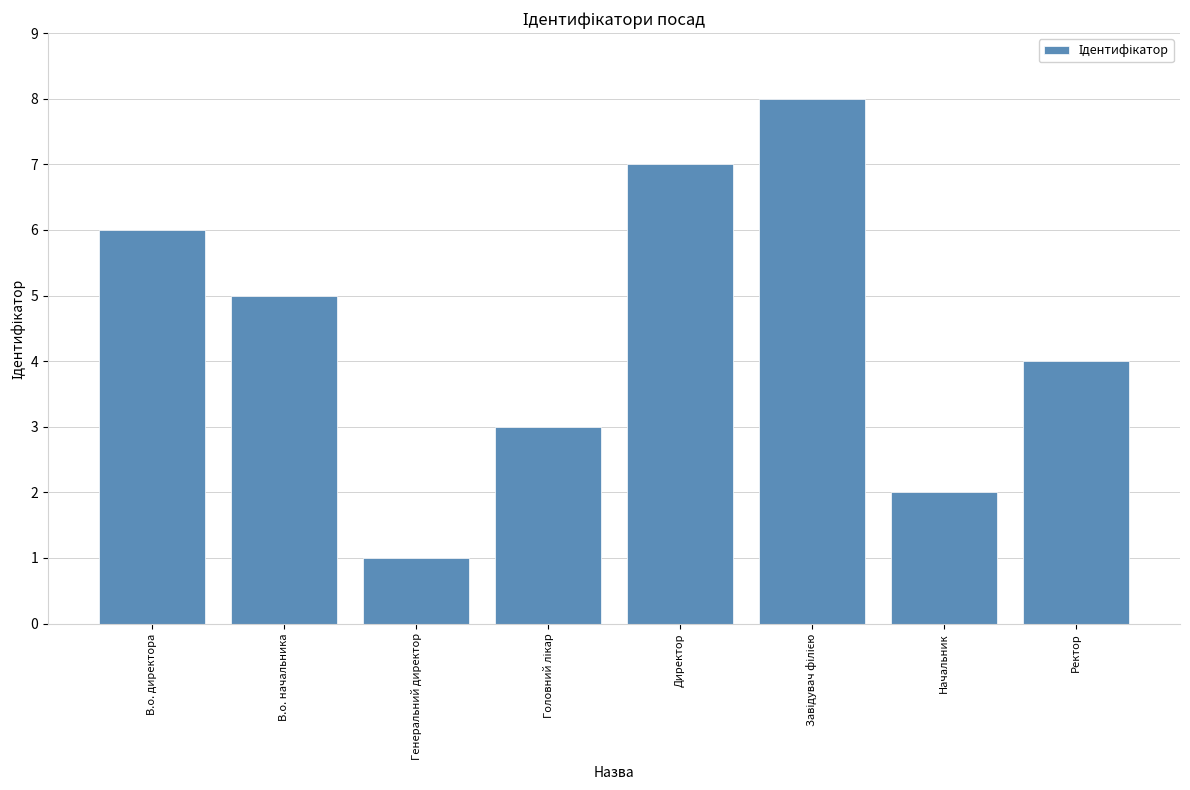

How many bars are there in total?

8